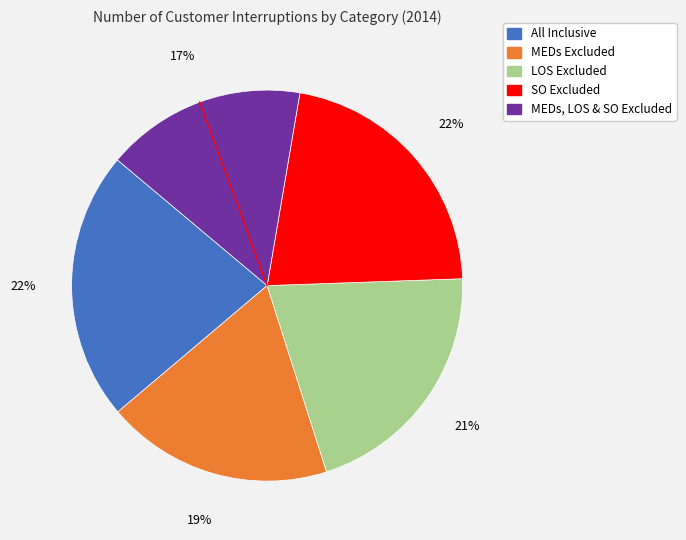

True or false: MEDs, LOS & SO Excluded accounts for 2% of the total.

False